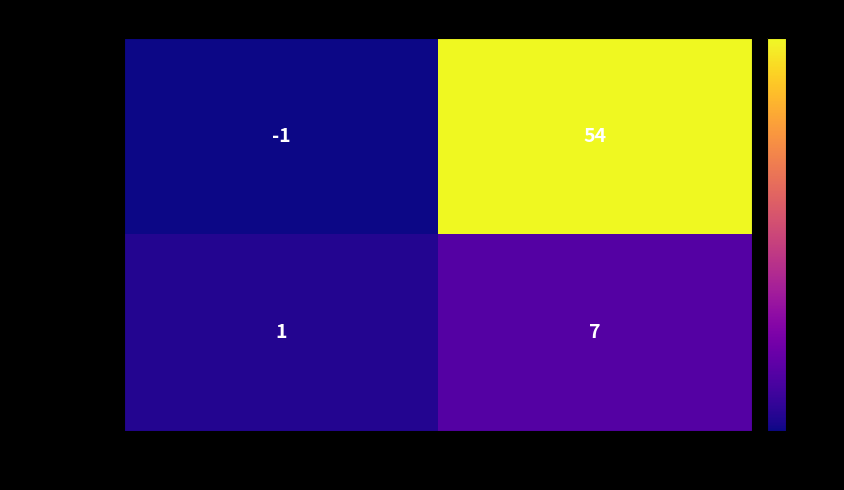

What is the maximum value shown in the chart?

54